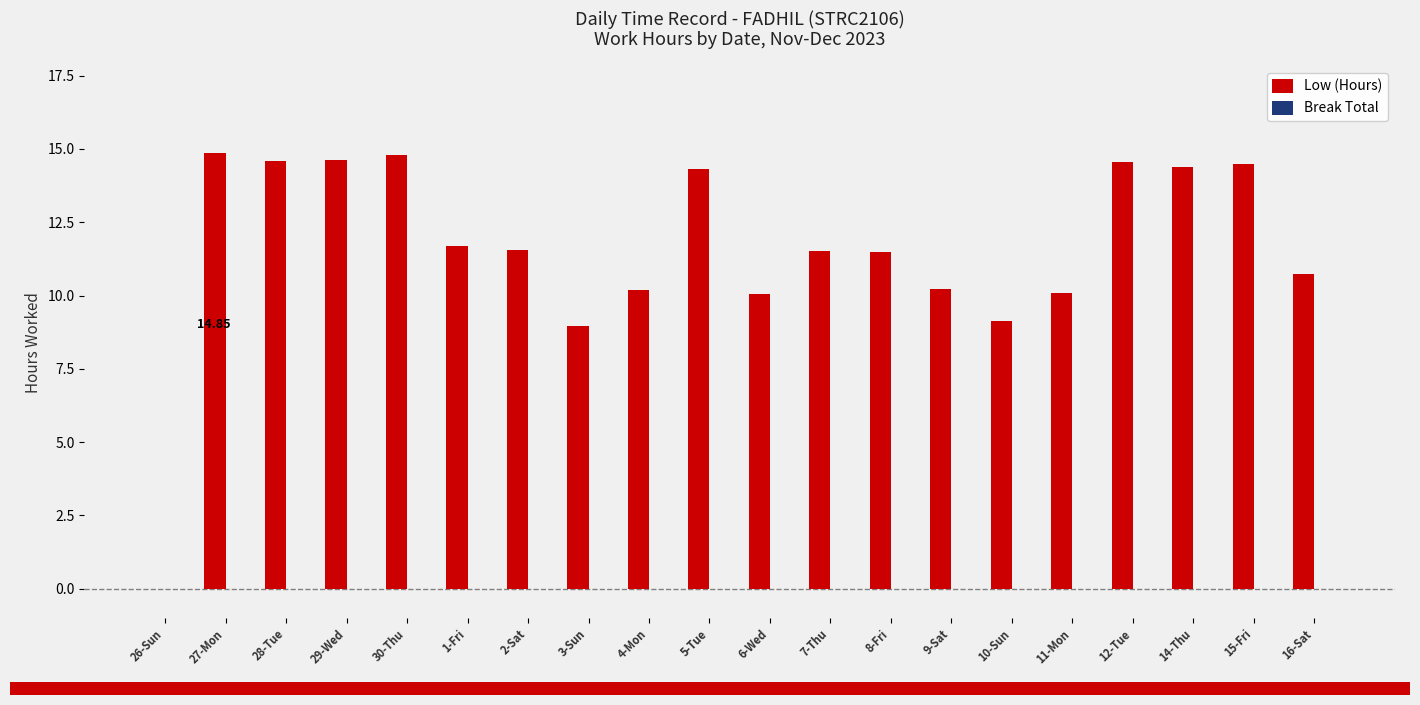

Approximately how many times larger is the value at 11-Mon compared to 15-Fri?

0.7